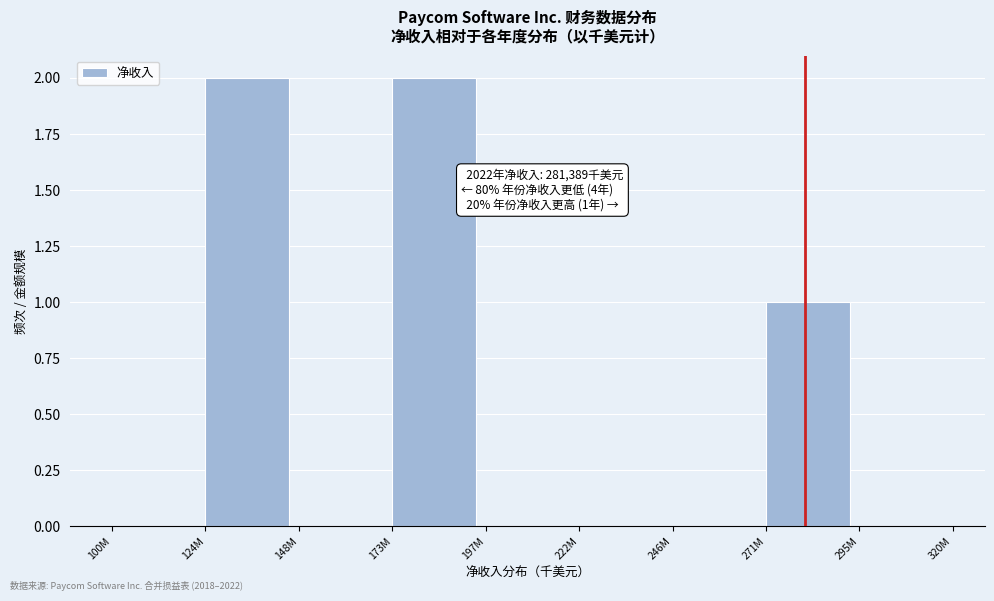

Reading left to right, what are all the values shown in this chart?

100M=0	124M=2	148M=0	173M=2	197M=0	222M=0	246M=0	271M=1	295M=0